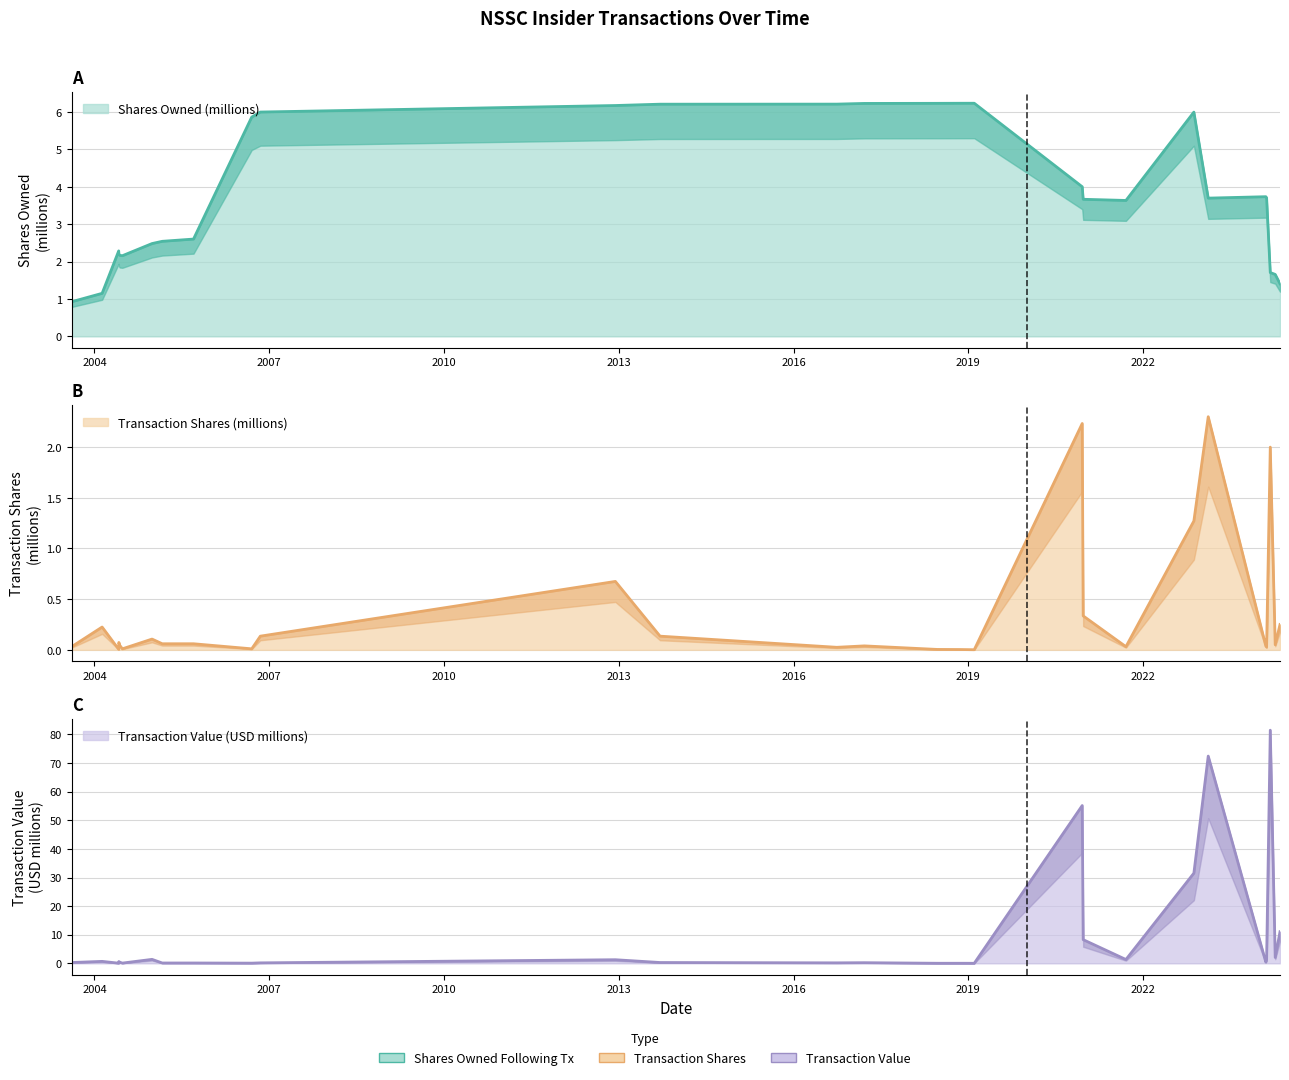

Rank the categories by transactionValue value from highest to lowest.

2024-03-08, 2023-02-13, 2020-12-15, 2022-11-15, 2024-05-08, 2020-12-21, 2024-04-08, 2004-12-27, 2021-09-15, 2024-02-14, 2012-12-10, 2004-02-18, 2004-06-02, 2024-02-09, 2004-06-07, 2013-09-16, 2003-08-11, 2017-03-20, 2016-09-28, 2006-11-06, 2005-03-01, 2005-09-13, 2004-06-24, 2006-09-13, 2004-06-01, 2018-06-20, 2018-11-12, 2019-02-07